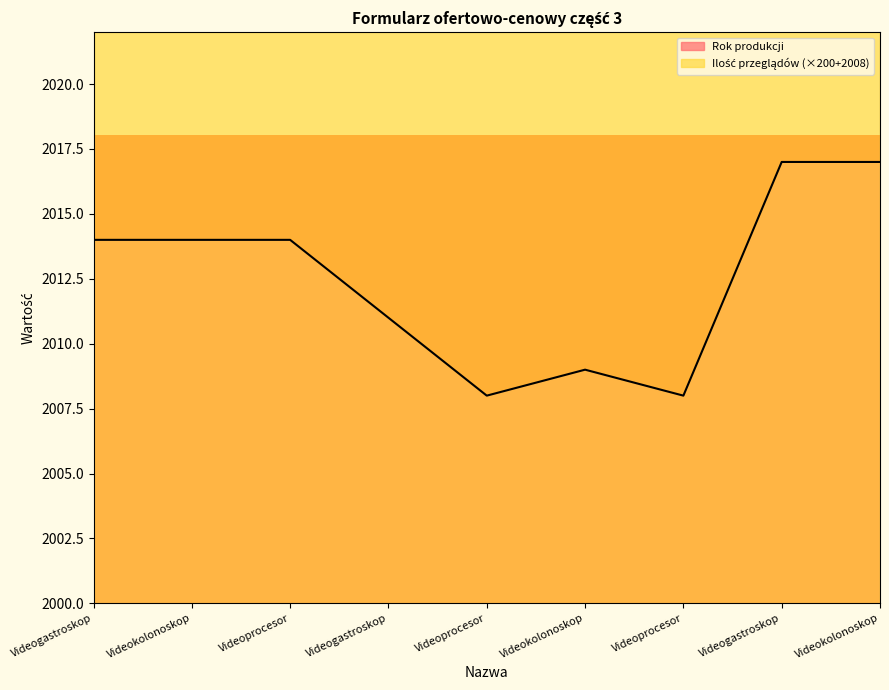

Which has a higher value, Videoprocesor or Videogastroskop?

Videogastroskop